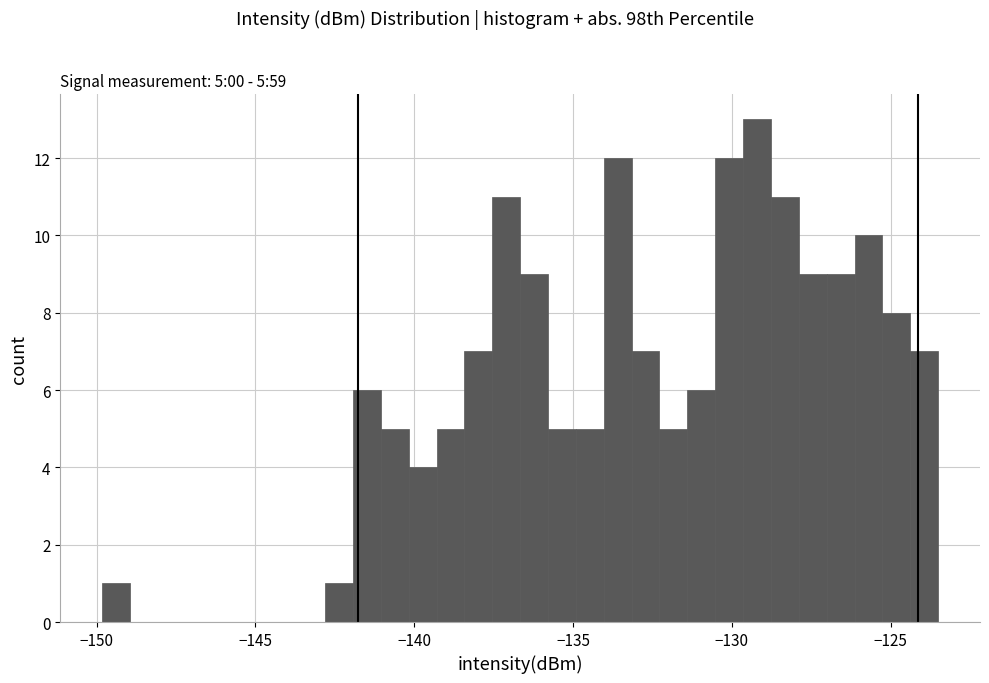

Read against the x-axis, roughly where is the centre of the tallest bar?

-129.0